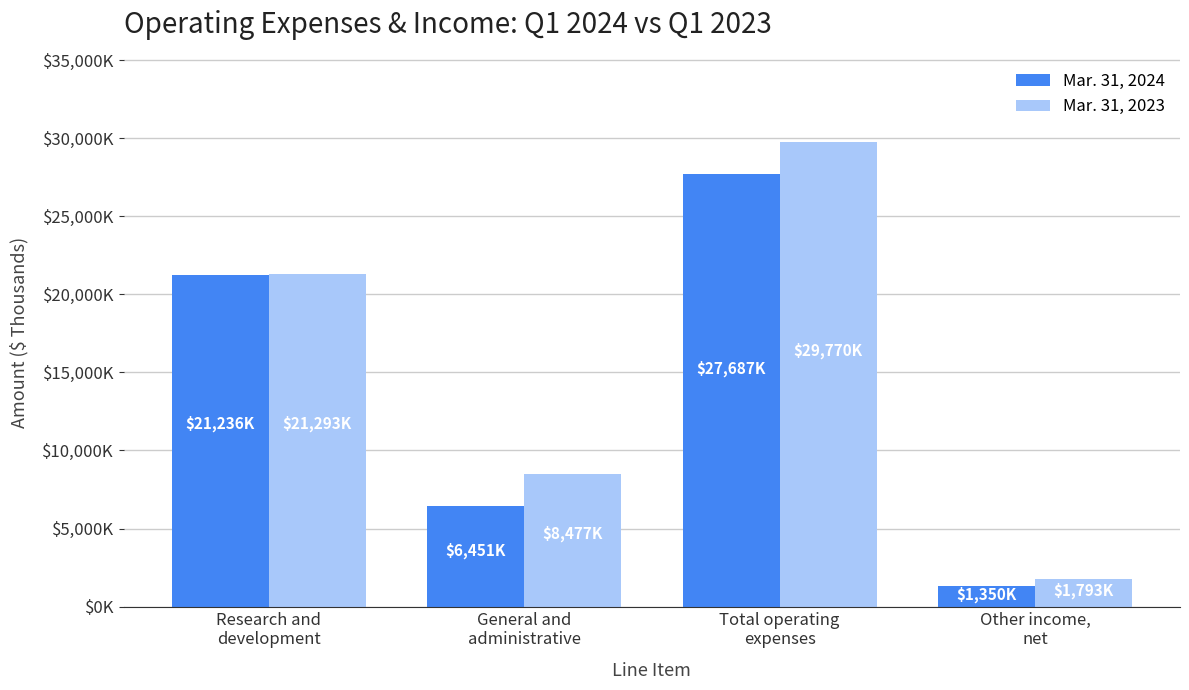

At which label does Mar. 31, 2023 reach its peak?

Total operating
expenses